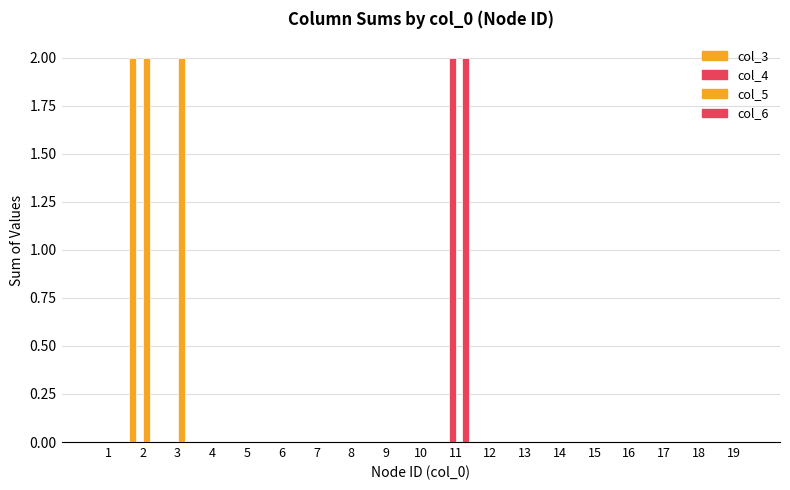

How many groups of bars are there?

19